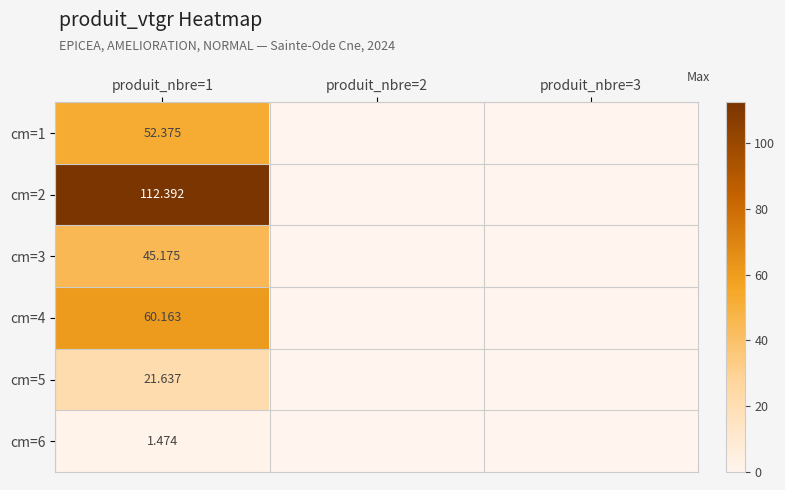

True or false: cm=1 has a value of 52.4 at produit_nbre=1.

True